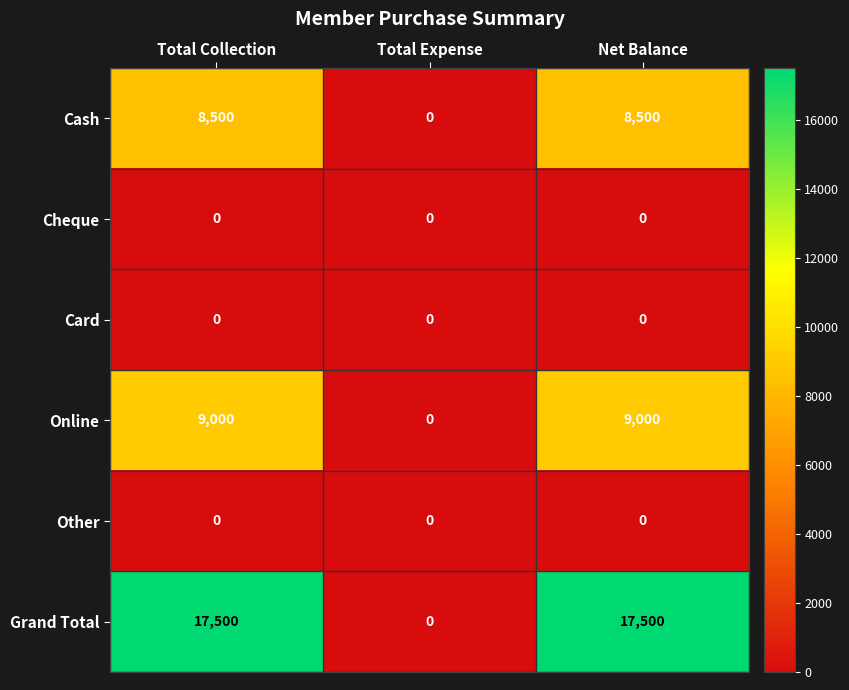

What is the total value across all series at Net Balance?

35000